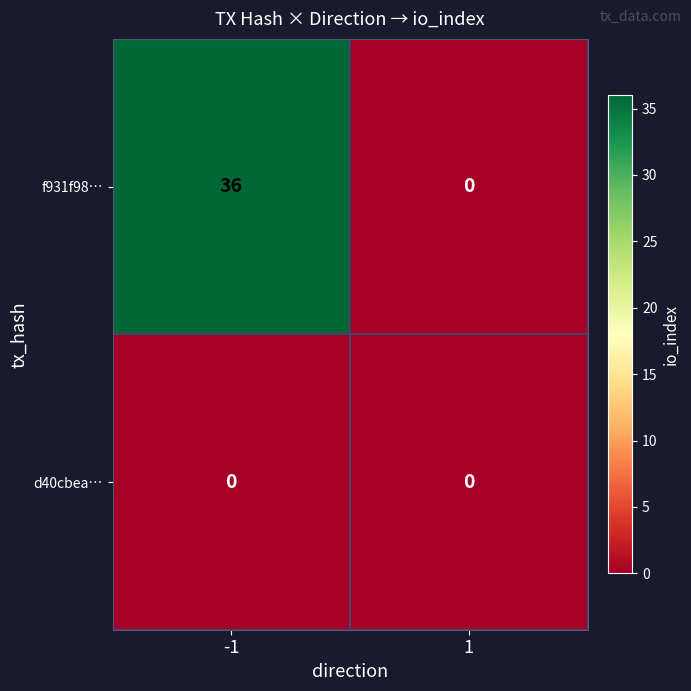

At -1, list the series in order from largest to smallest.

f931f98…, d40cbea…